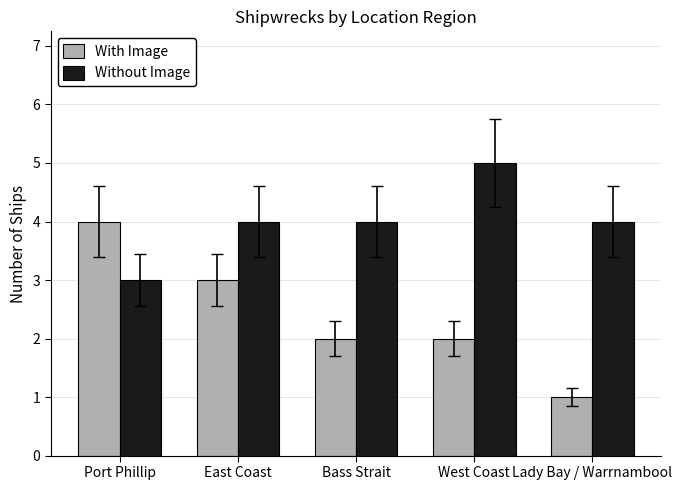

Rank the series by their maximum value, from highest to lowest.

Without Image, With Image